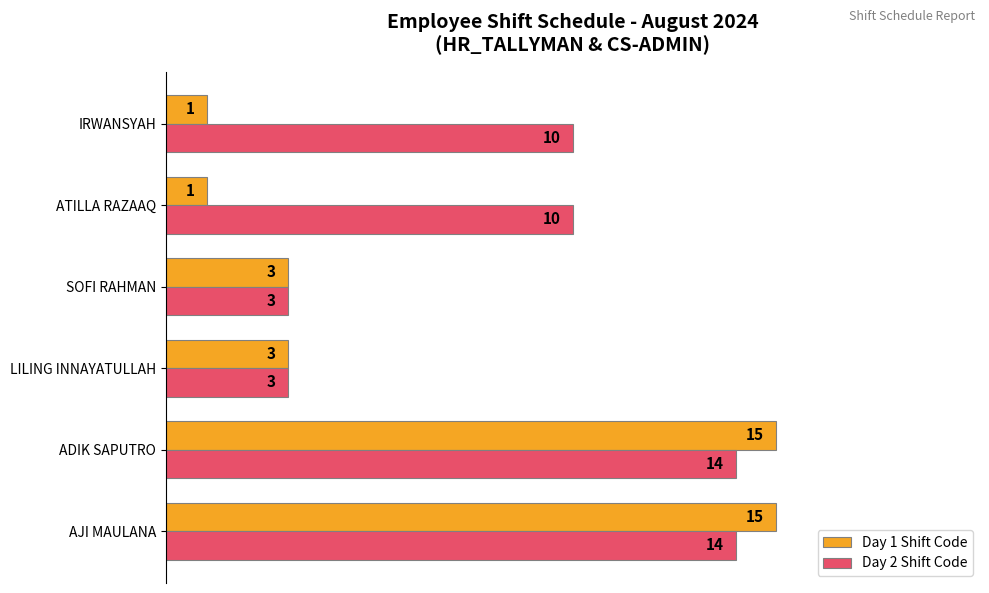

What is the minimum value shown in the chart?

1